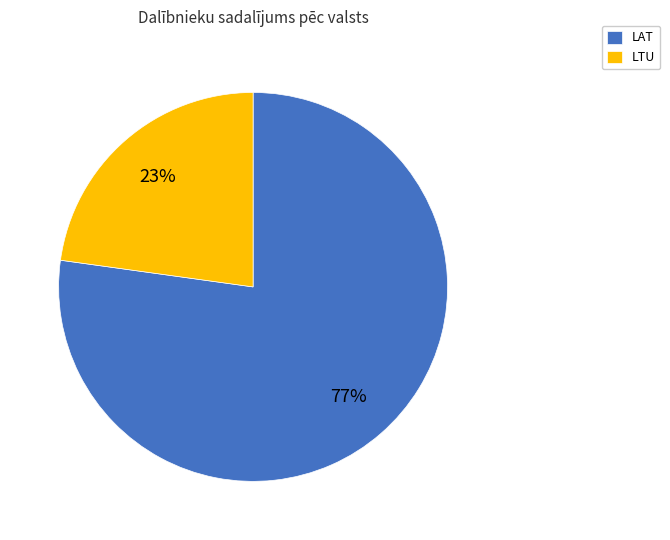

How many slices are in this pie chart?

2